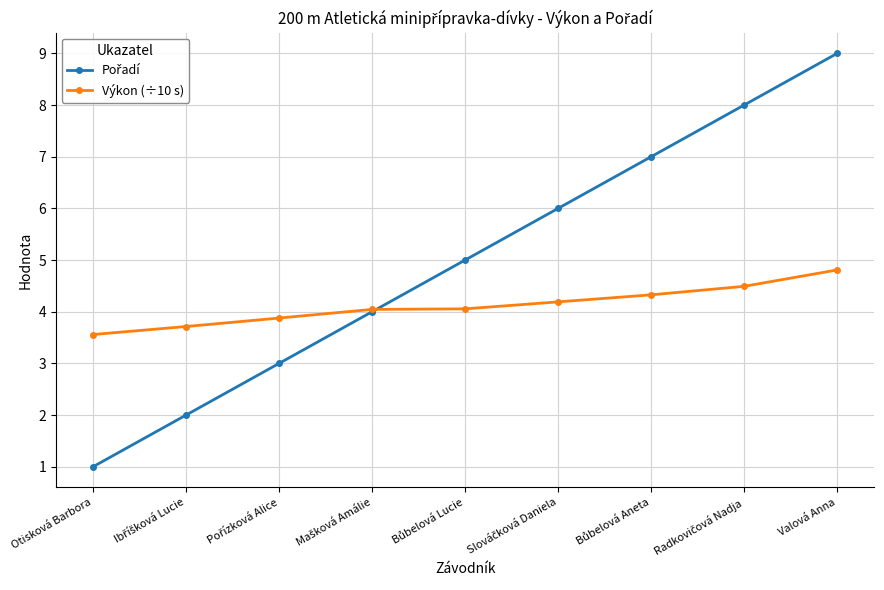

At which category is the sum across all series the highest?

Valová Anna